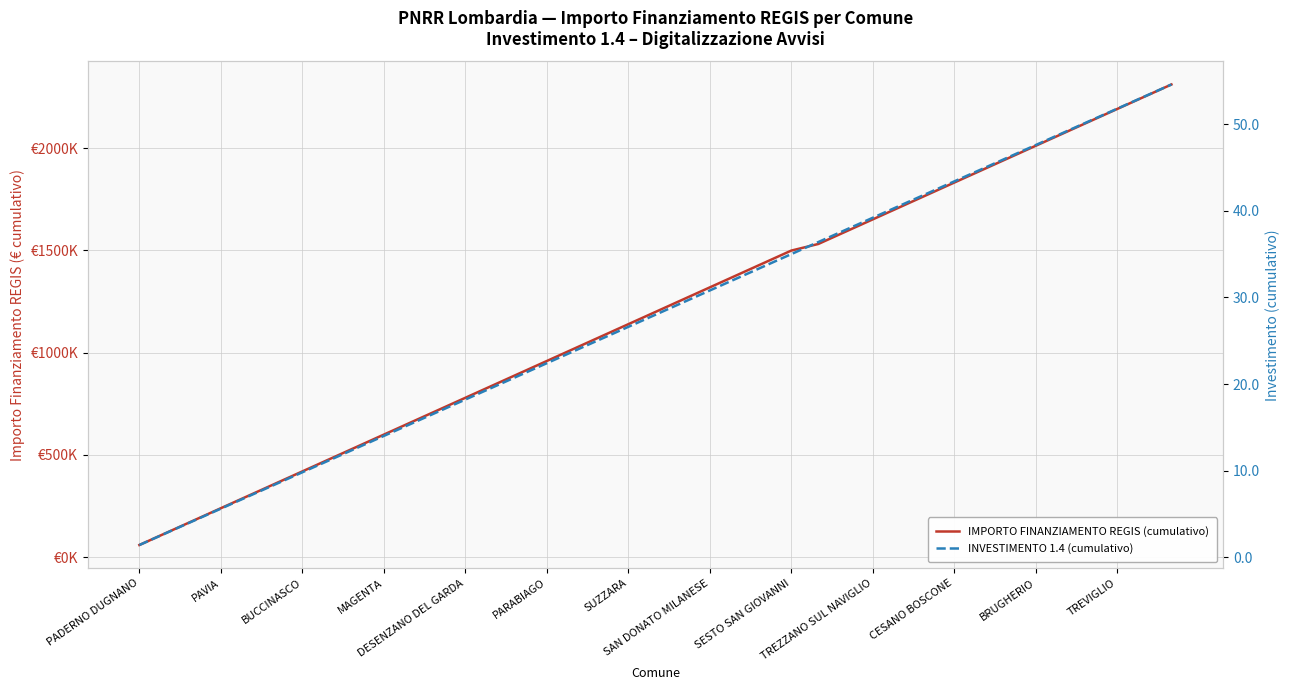

Rank the categories by INVESTIMENTO 1.4 (cumulativo) value from lowest to highest.

PADERNO DUGNANO, PAVIA, BUCCINASCO, MAGENTA, DESENZANO DEL GARDA, PARABIAGO, SUZZARA, SAN DONATO MILANESE, SESTO SAN GIOVANNI, TREZZANO SUL NAVIGLIO, CESANO BOSCONE, BRUGHERIO, TREVIGLIO, 13, 14, 15, 16, 17, 18, 19, 20, 21, 22, 23, 24, 25, 26, 27, 28, 29, 30, 31, 32, 33, 34, 35, 36, 37, 38